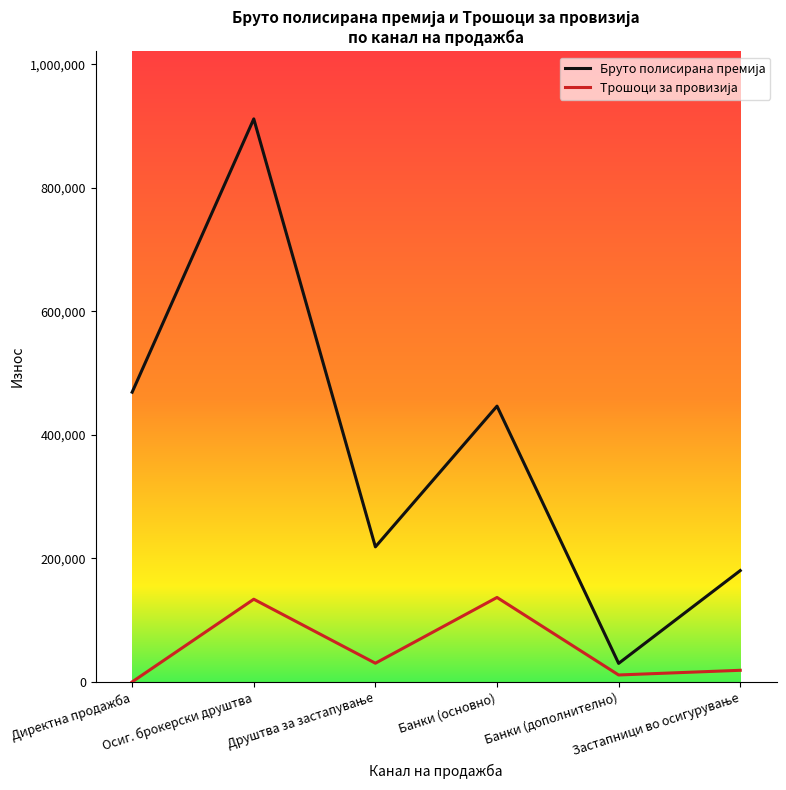

The Трошоци за провизија series shows 136706.6 at Банки (основно). True or false?

True